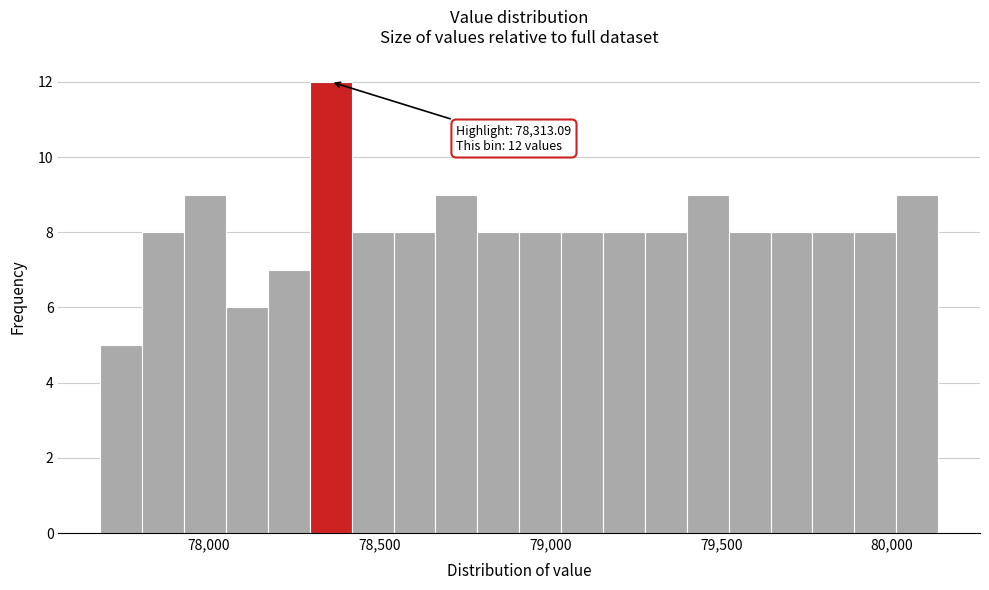

Around what value on the x-axis is the tallest bar? Give the approximate position of its centre, as read against the axis.

78350